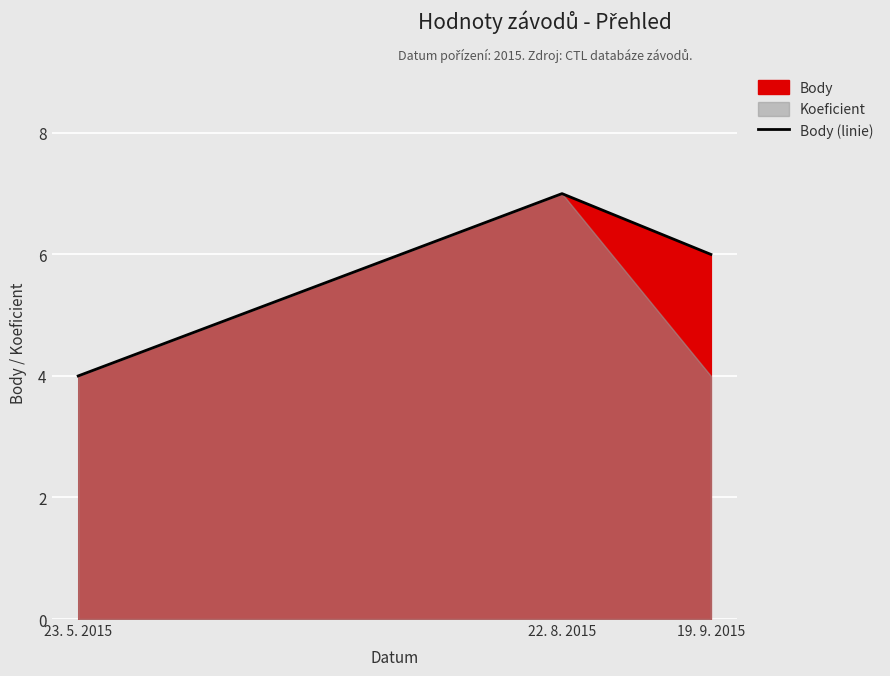

List the labels in order of value, smallest first.

23. 5. 2015, 19. 9. 2015, 22. 8. 2015